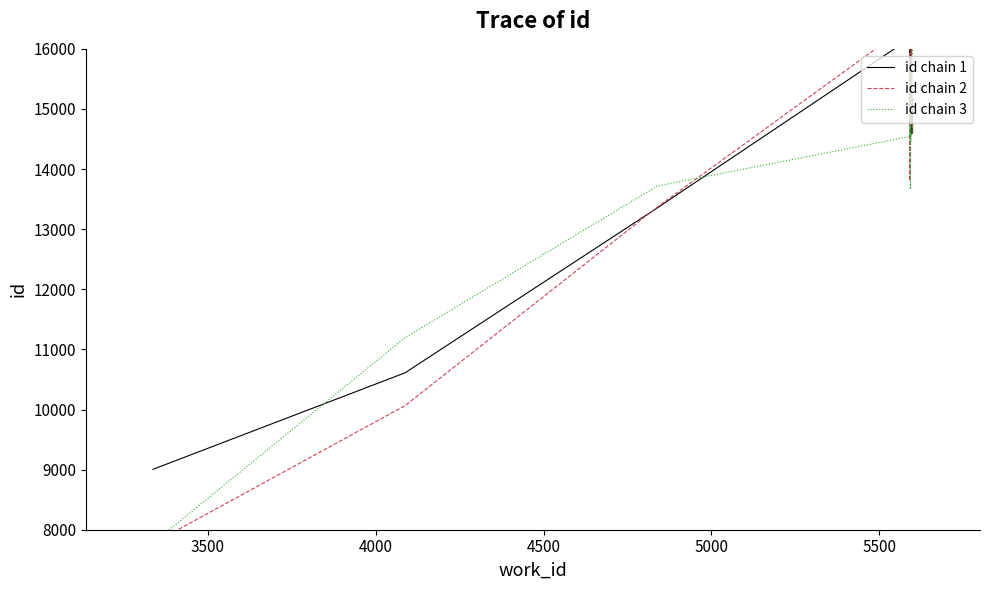

Which series has the largest total across all categories?

id chain 1